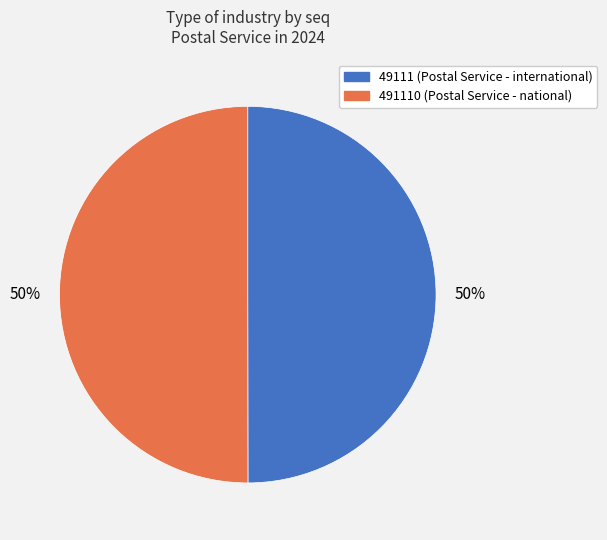

To the nearest percent, what is the average slice percentage?

50%